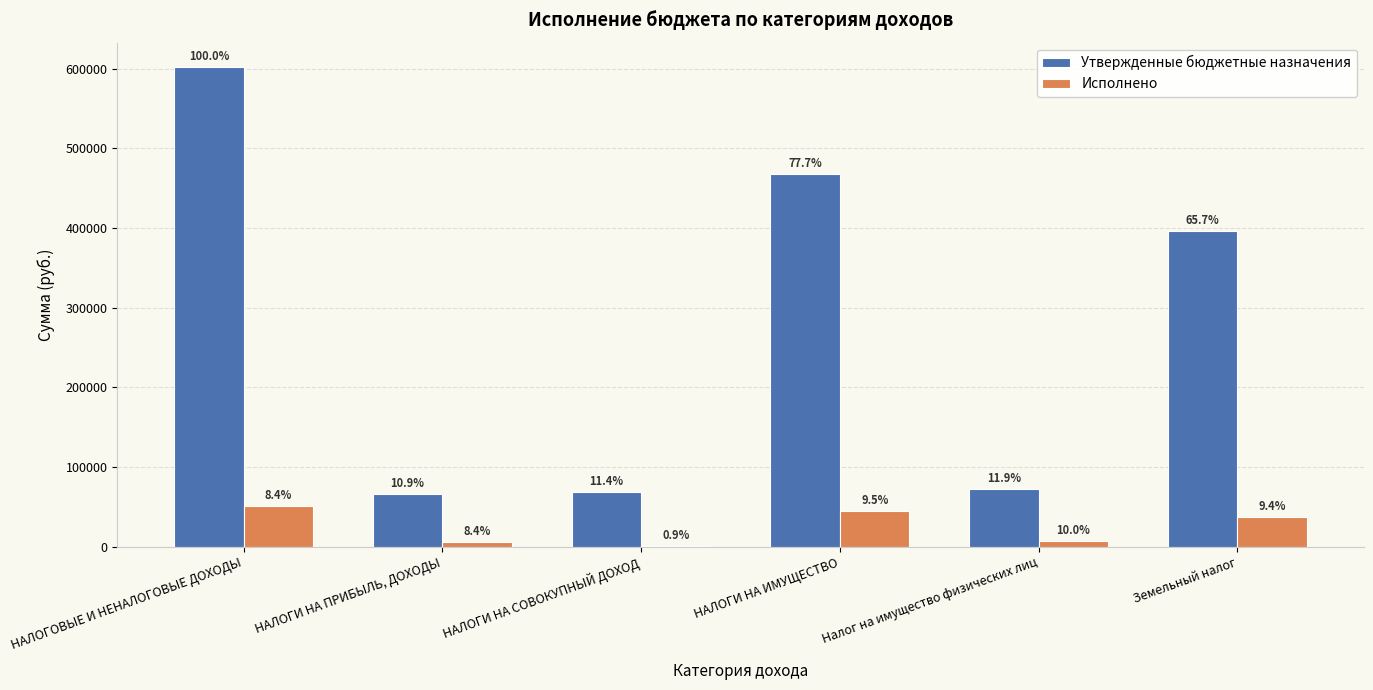

At which category is the sum across all series the highest?

НАЛОГОВЫЕ И НЕНАЛОГОВЫЕ ДОХОДЫ